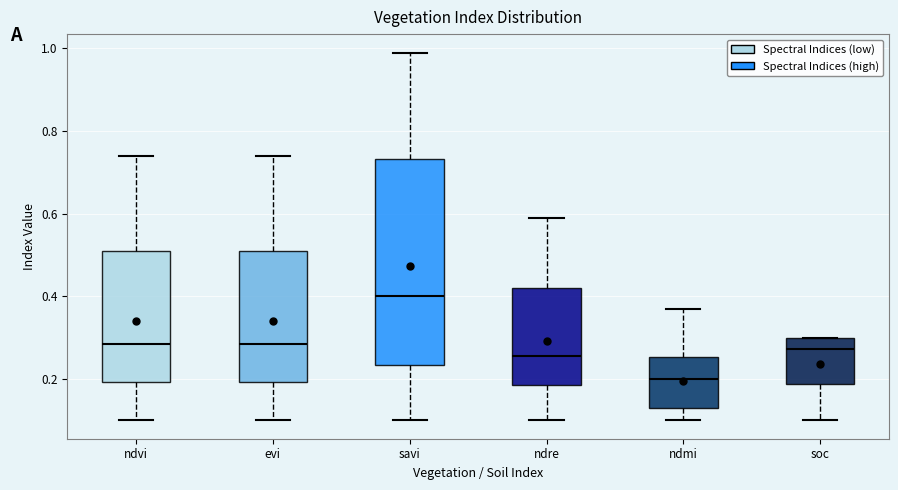

Where is the upper edge of the box for savi on the y-axis? The values are not printed on the chart, so give them approximately, as read against the axis.

0.74